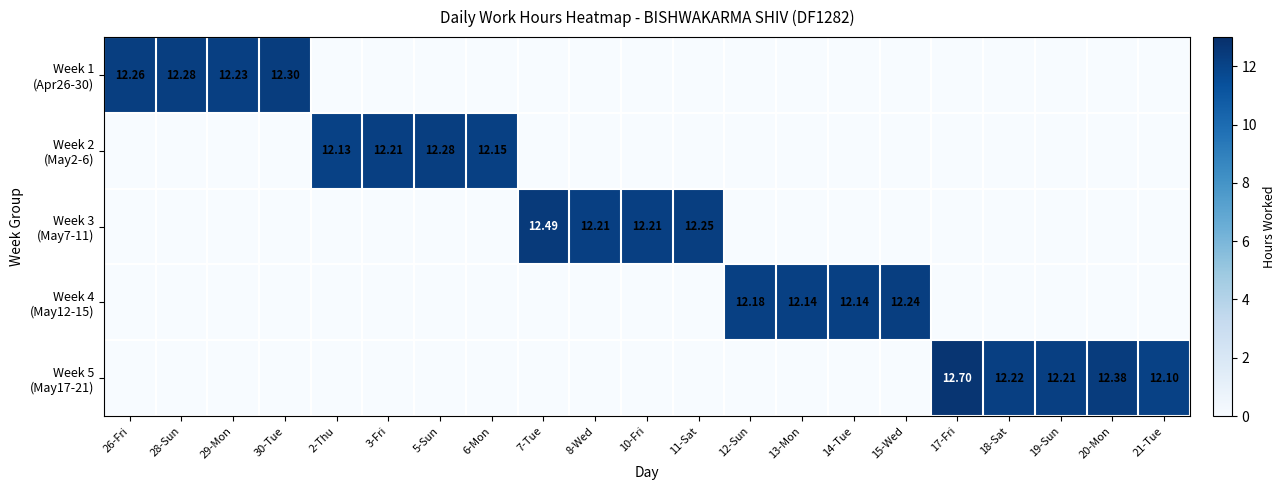

Which series has the largest total across all categories?

Week 5 (May17-21)